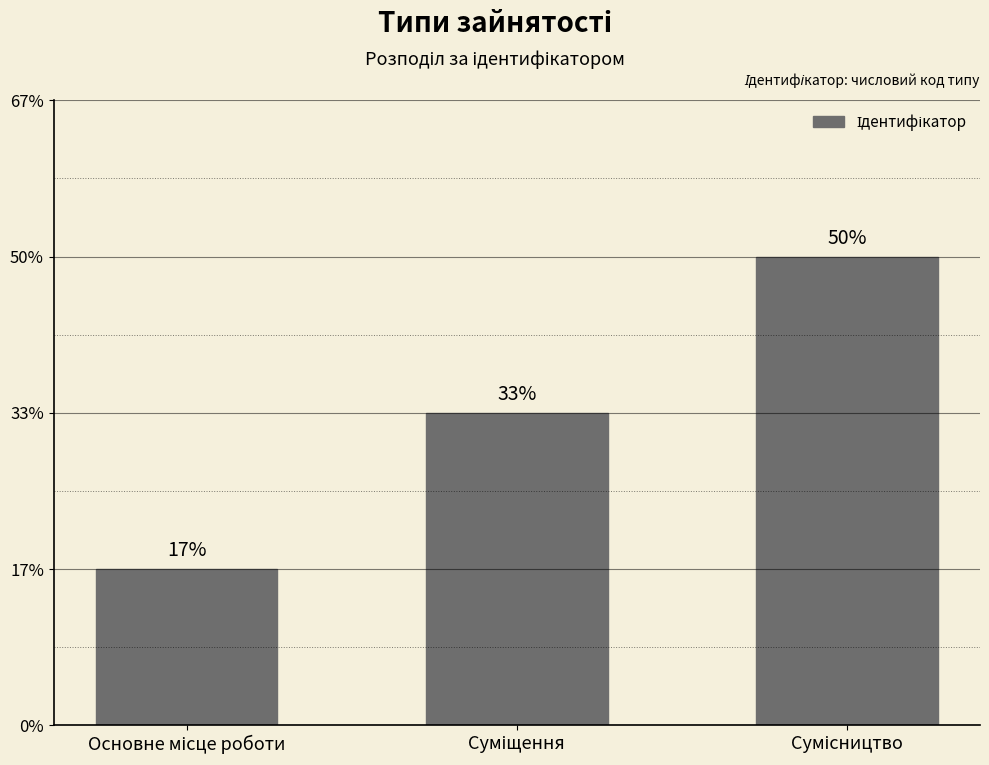

The value at Суміщення is 1. True or false?

False